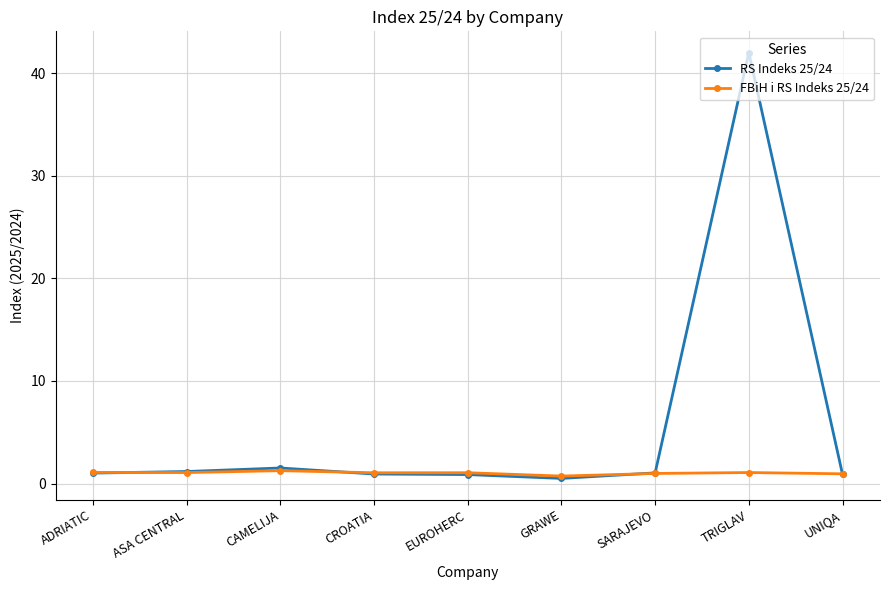

List the series in order of their overall mean, lowest first.

FBiH i RS Indeks 25/24, RS Indeks 25/24